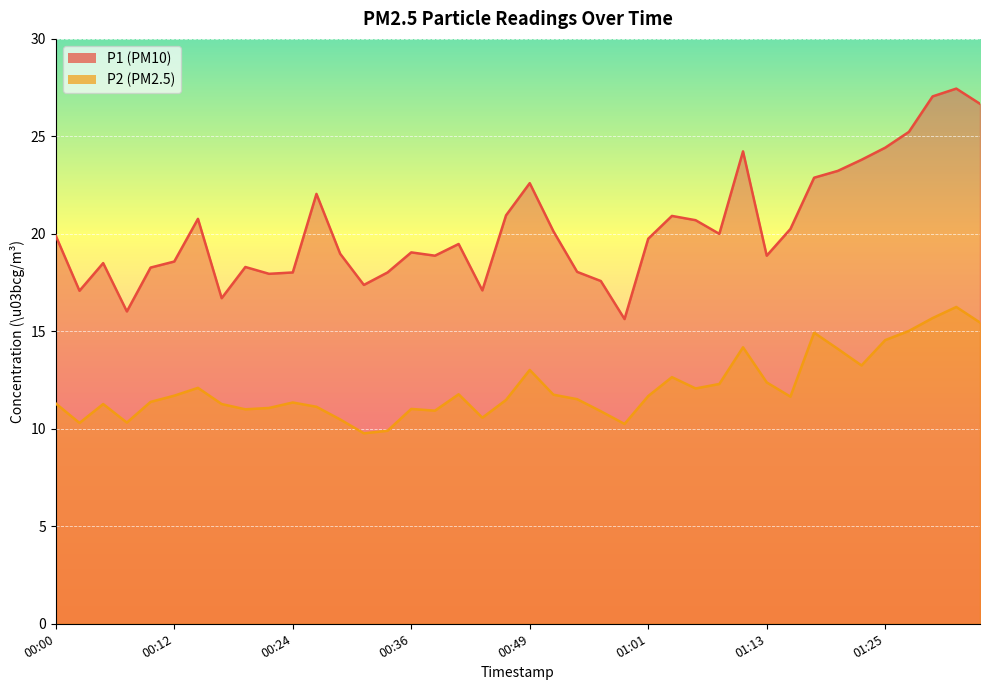

What is the average value of the P2 series?

12.1